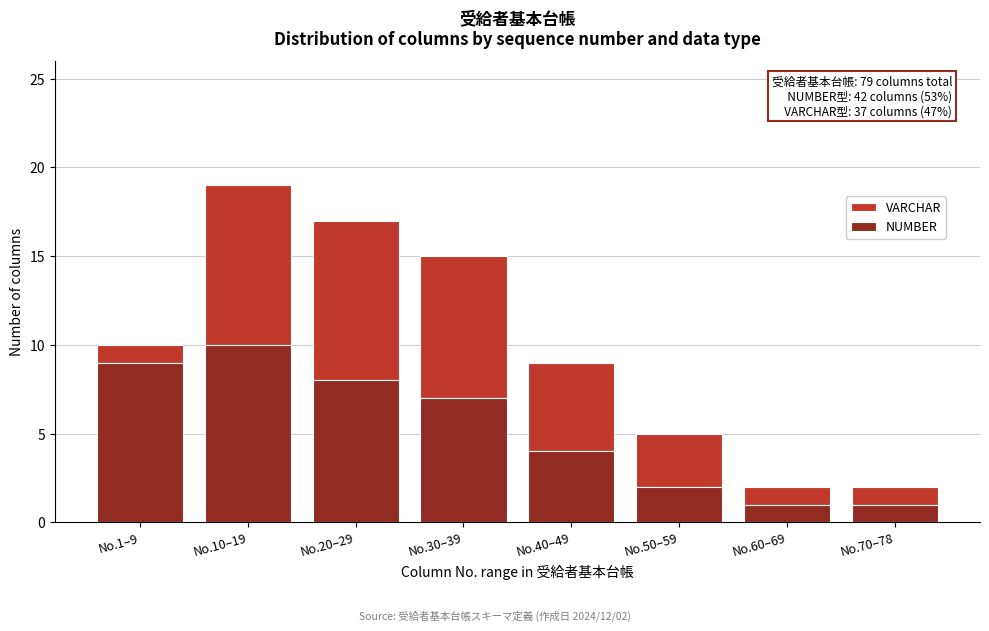

Reading left to right, list the values for the NUMBER series.

No.1–9=9	No.10–19=10	No.20–29=8	No.30–39=7	No.40–49=4	No.50–59=2	No.60–69=1	No.70–78=1